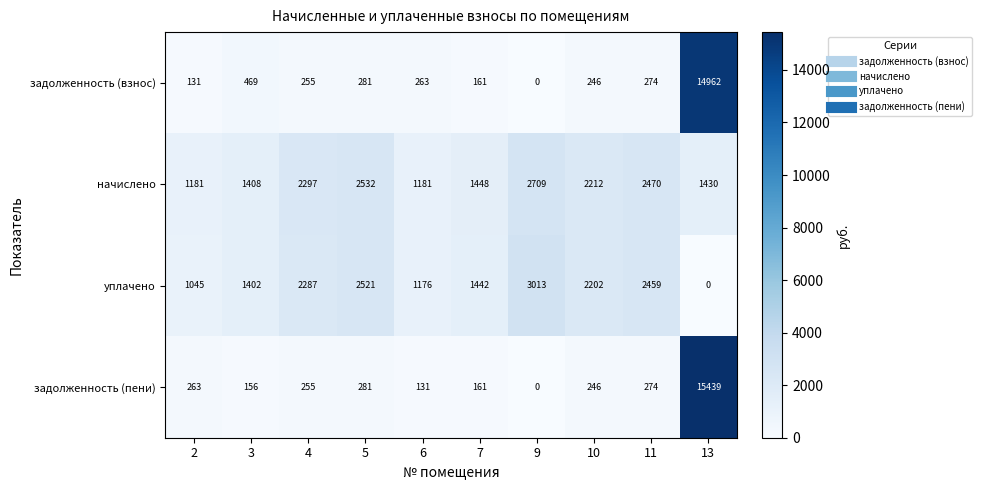

What is the sum of the задолженность (взнос) values at 4 and 7?

416